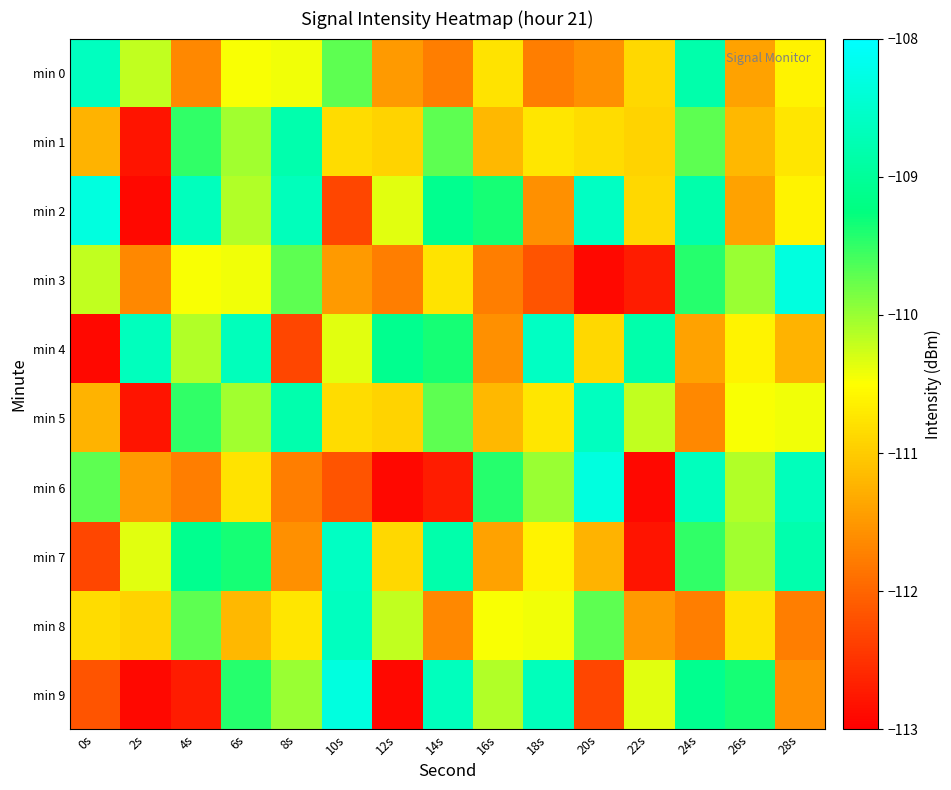

How many data points does each series have?

15